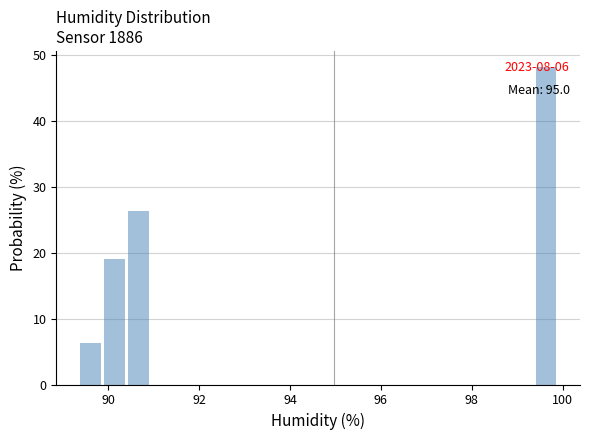

Read against the x-axis, roughly where is the centre of the tallest bar?

99.6